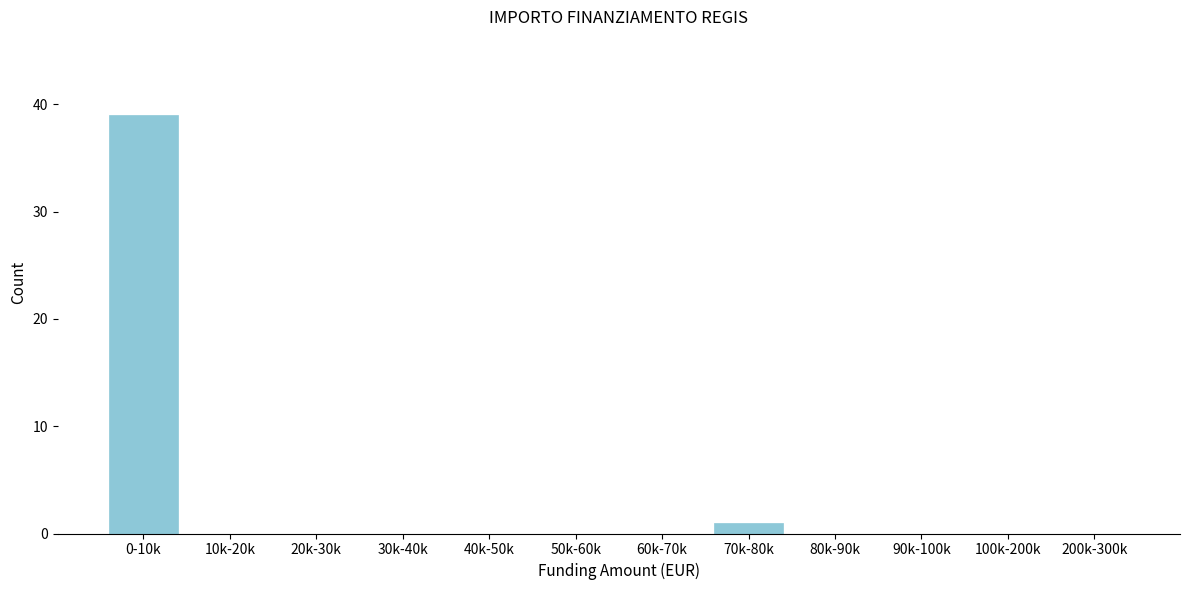

Reading right to left, list all the values displayed in this chart.

200k-300k=0	100k-200k=0	90k-100k=0	80k-90k=0	70k-80k=1	60k-70k=0	50k-60k=0	40k-50k=0	30k-40k=0	20k-30k=0	10k-20k=0	0-10k=39